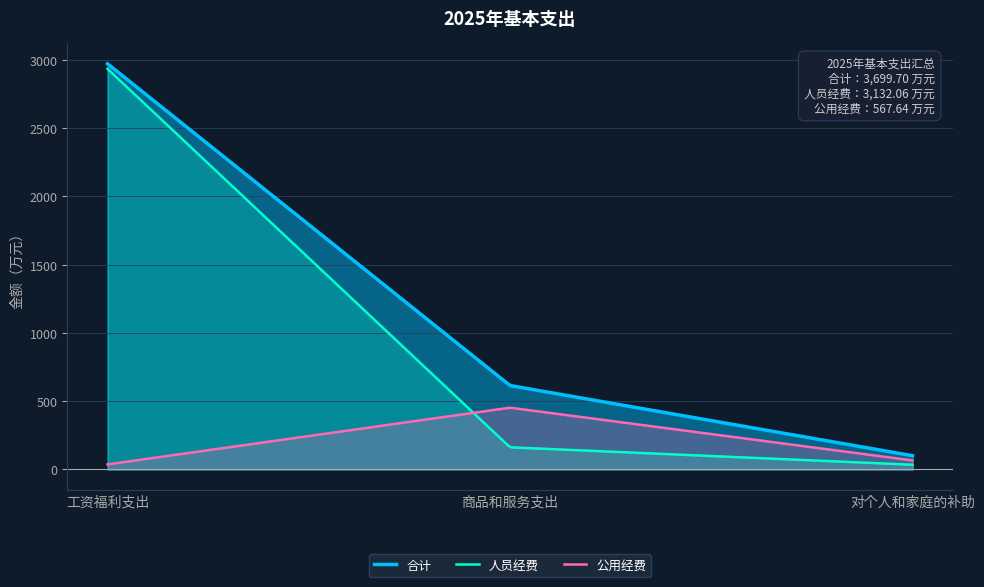

At which label is 合计 closest to 1536?

商品和服务支出